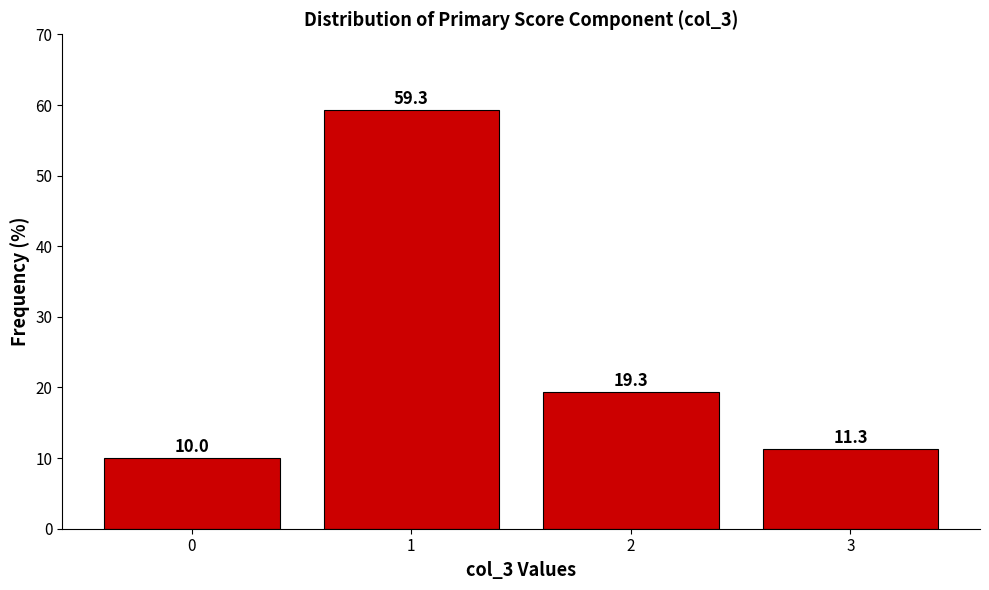

Reading right to left, transcribe all the data shown in this chart.

3=11.3	2=19.3	1=59.3	0=10.0